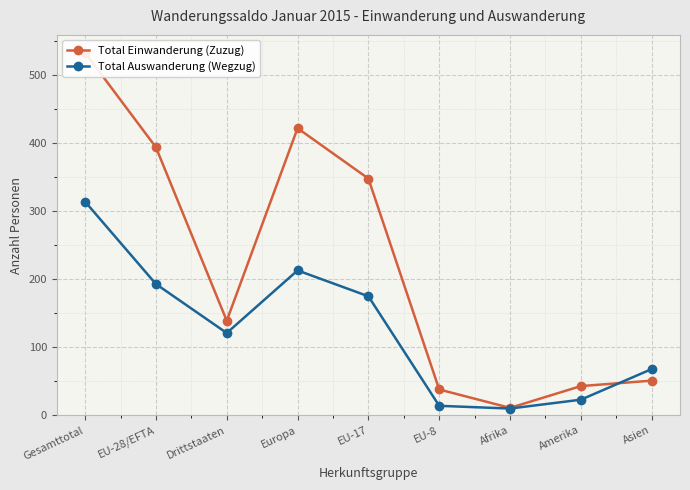

What is the spread (max minus min) of values at Europa?

209